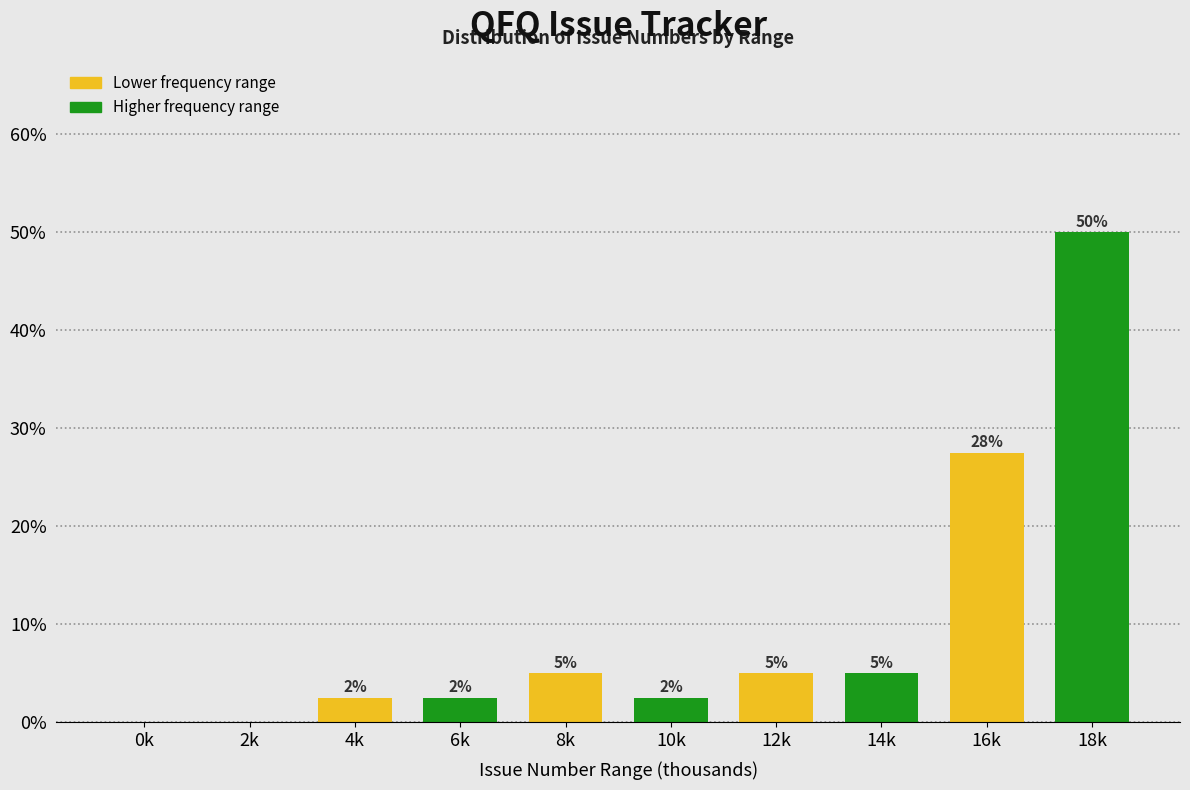

What value does the data have at 18k?

50.0